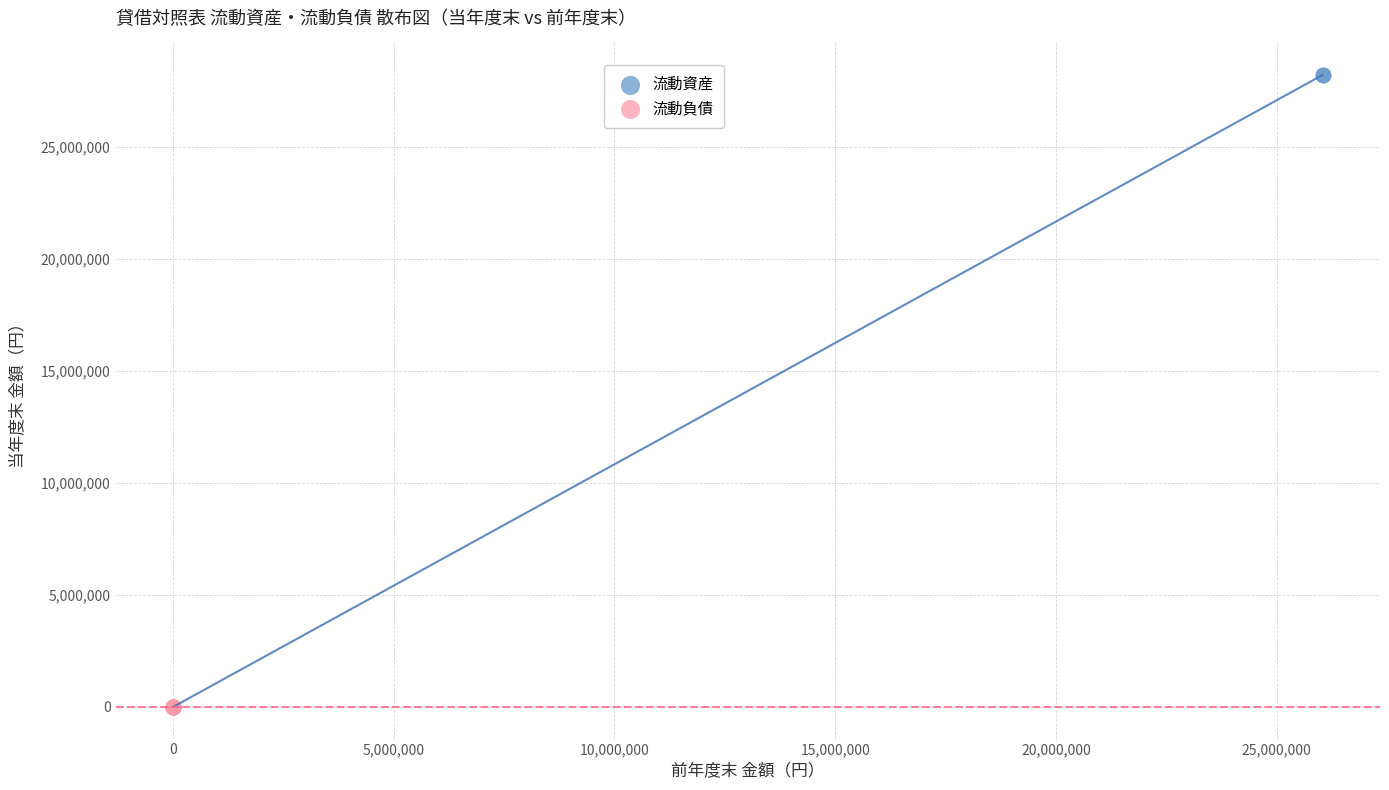

What are all the series names shown in the legend?

流動資産, 流動負債